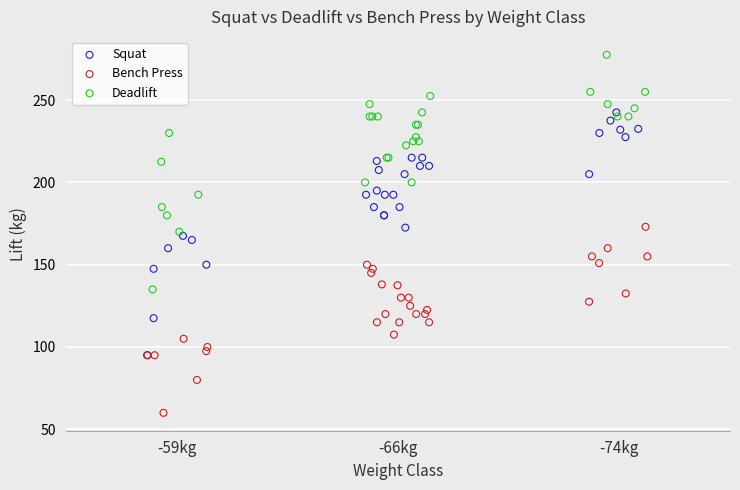

Which series reaches the maximum Y coordinate?

Deadlift